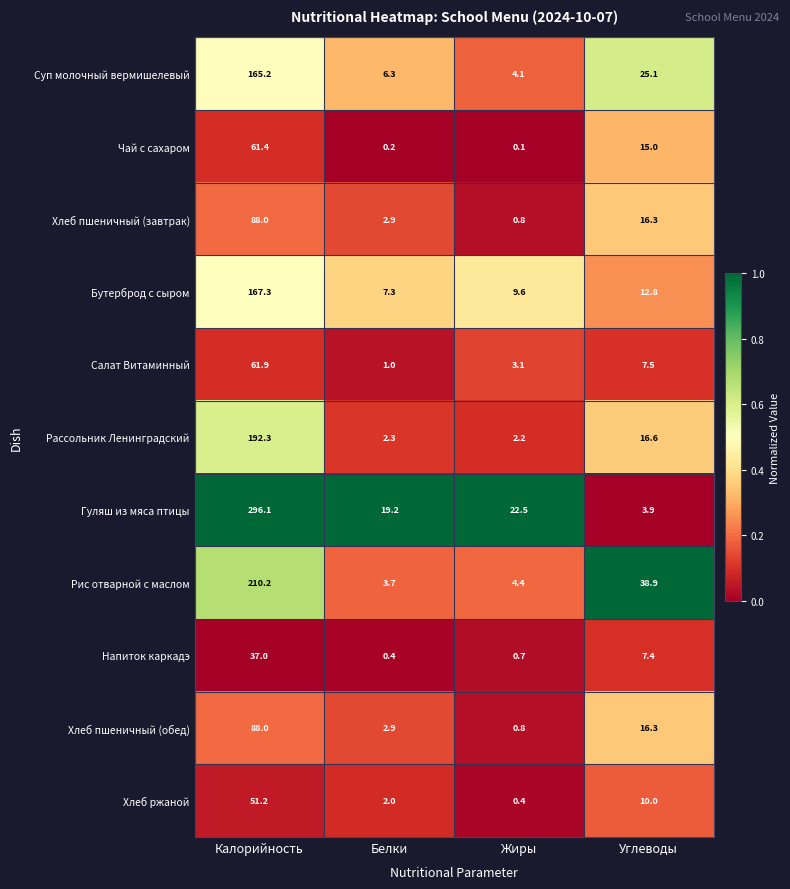

Which series changed the most between Белки and Жиры?

Гуляш из мяса птицы